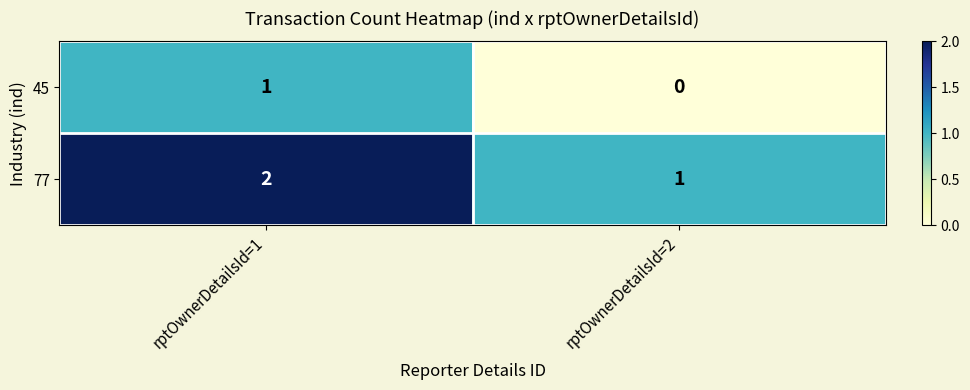

What is the spread (max minus min) of values at rptOwnerDetailsId=1?

1